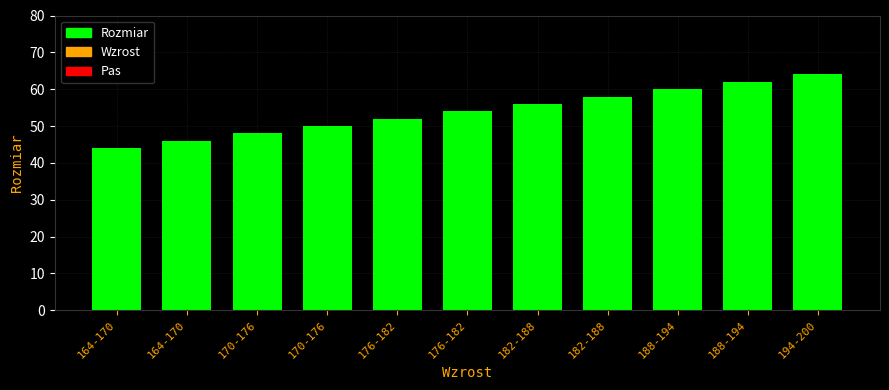

What is the difference between the maximum and minimum values?

20